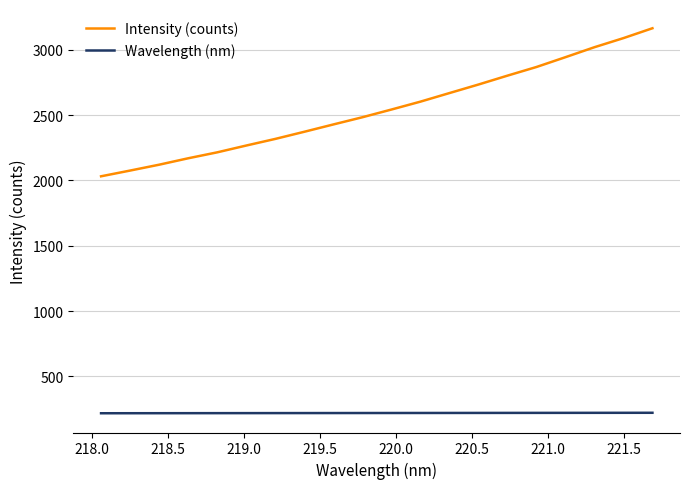

True or false: Wavelength (nm) and Intensity (counts) intersect in this chart.

False